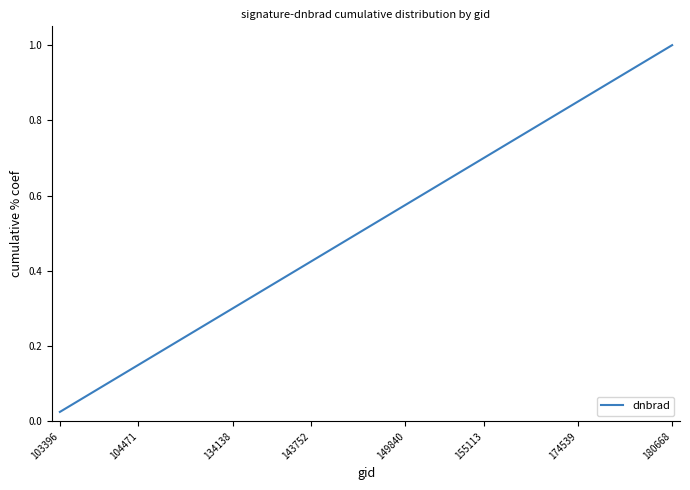

Which label corresponds to the largest value in the chart?

180668